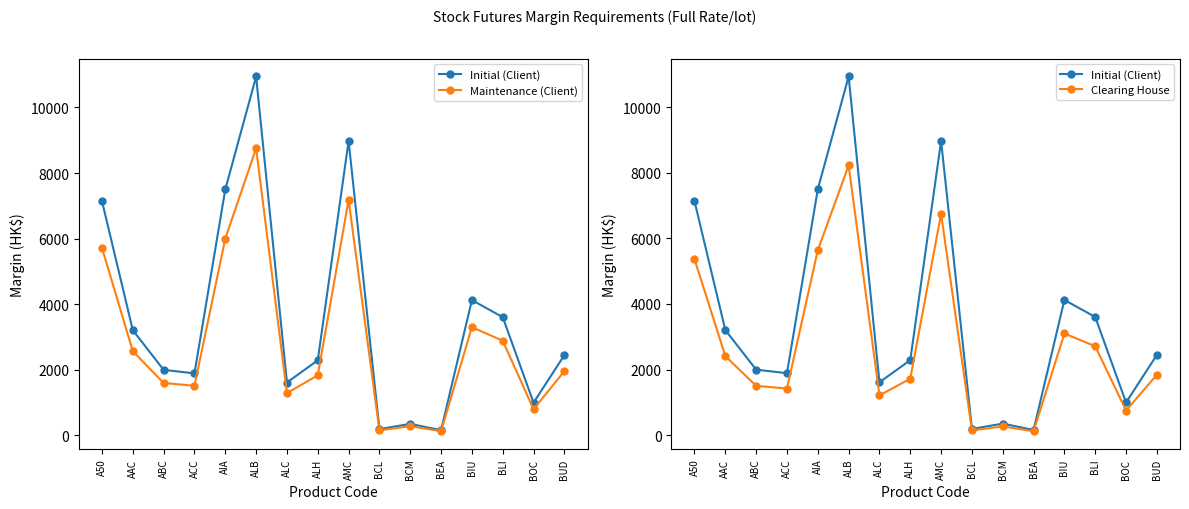

Is it true that Clearing House equals 429 at BCM?

False